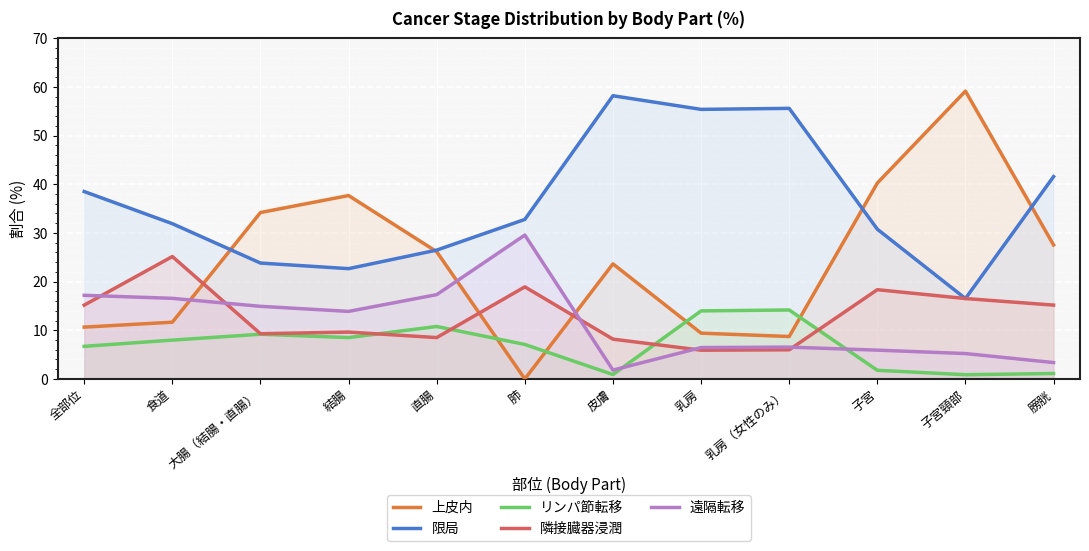

Does the chart display data point markers on the line(s)?

No